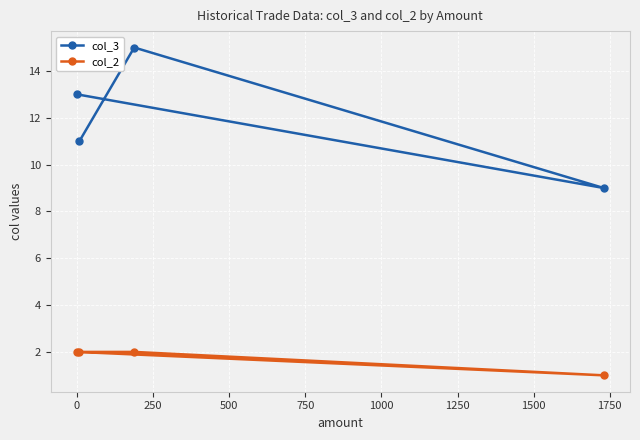

Which series has the largest total across all categories?

col_3